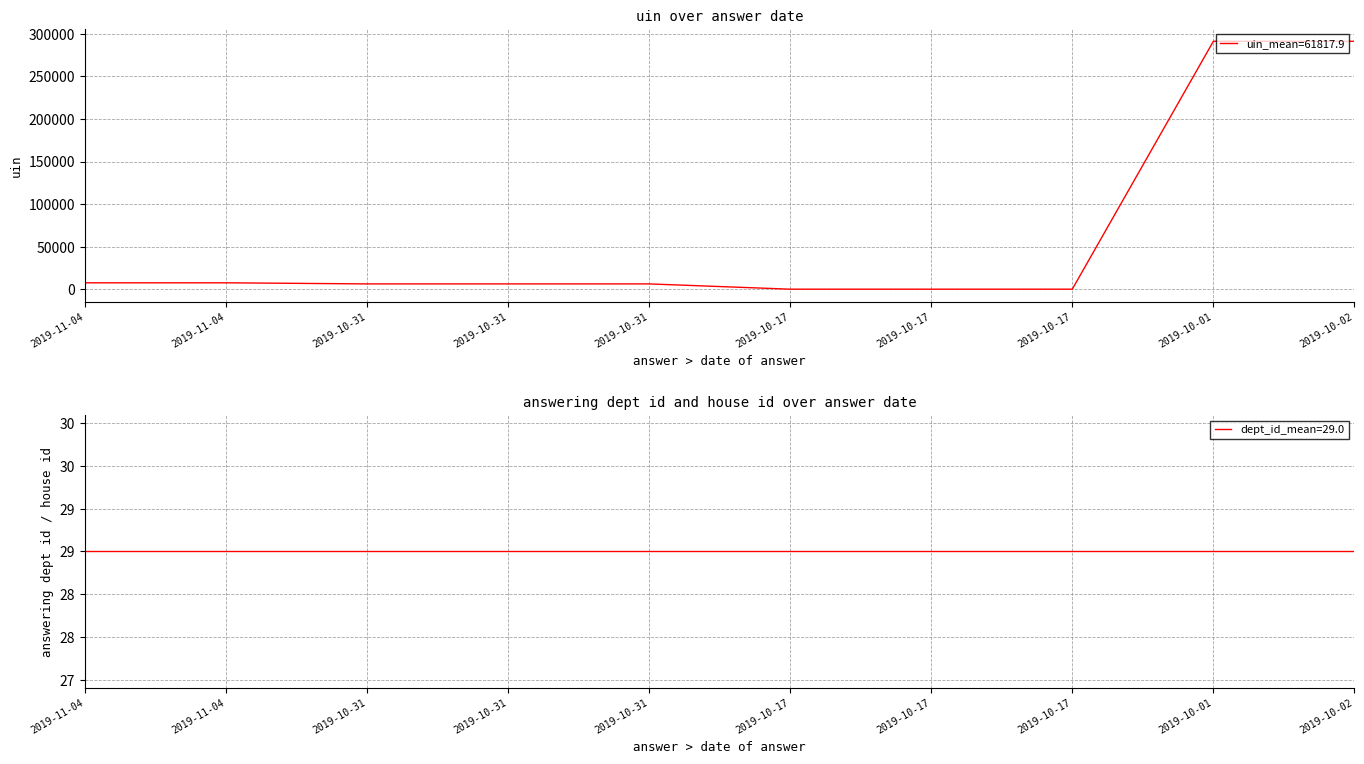

True or false: answering dept id has more than 2 points higher than both neighbors.

False